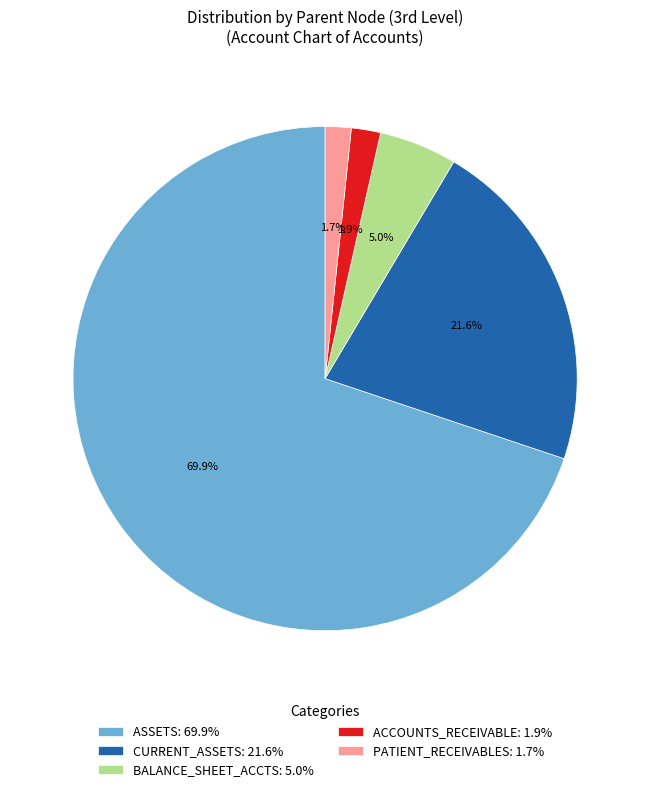

Combined, do BALANCE_SHEET_ACCTS: 5.0% and CURRENT_ASSETS: 21.6% account for over 50%?

No